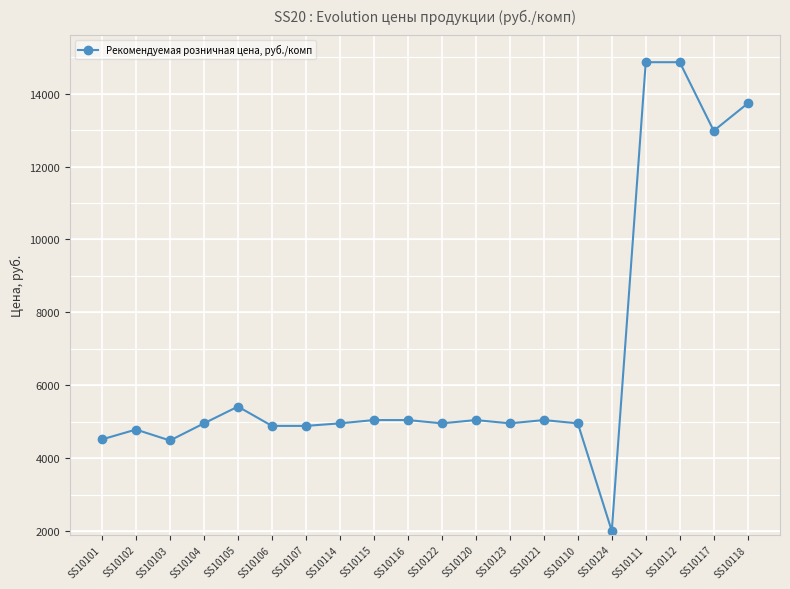

What is the label of the 12th point from the right?

SS10115